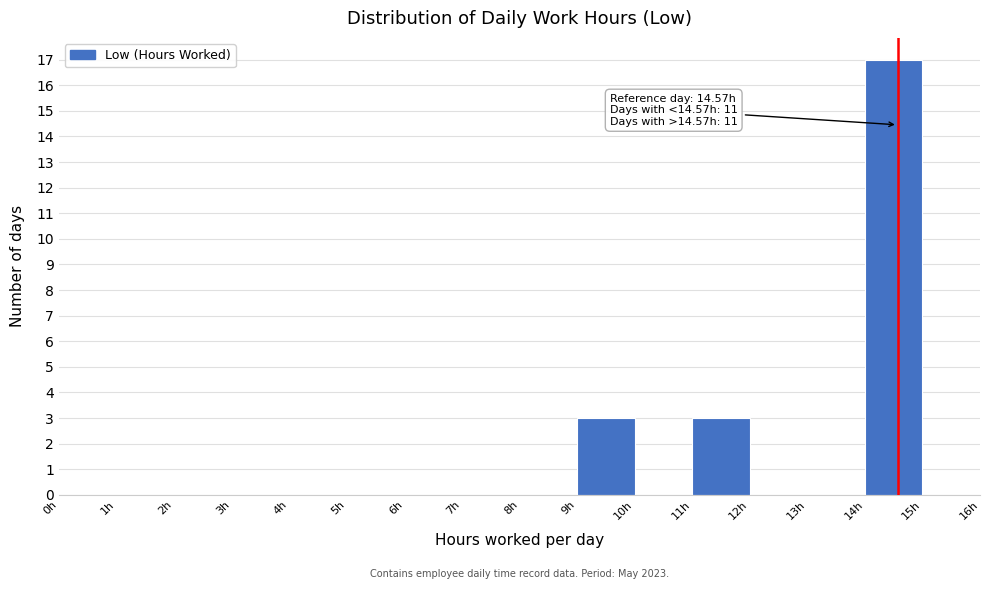

Which range on the x-axis has the tallest bar?

14 to 15